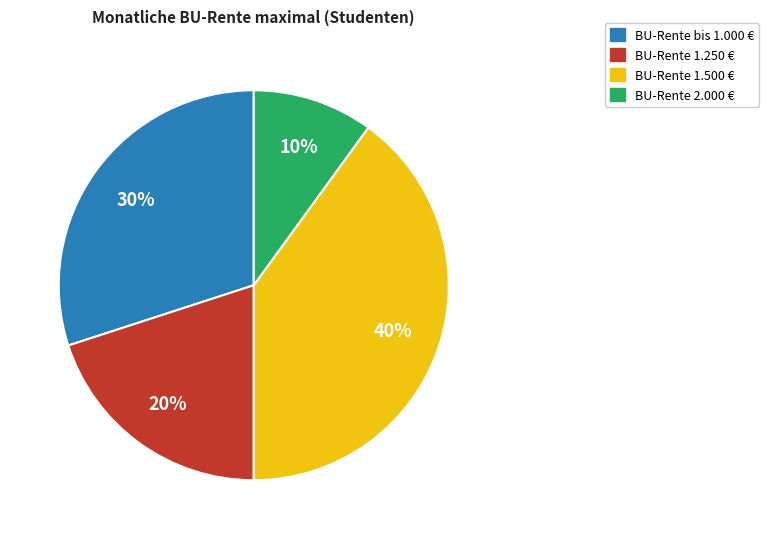

Which has a higher value, BU-Rente 2.000 € or BU-Rente bis 1.000 €?

BU-Rente bis 1.000 €